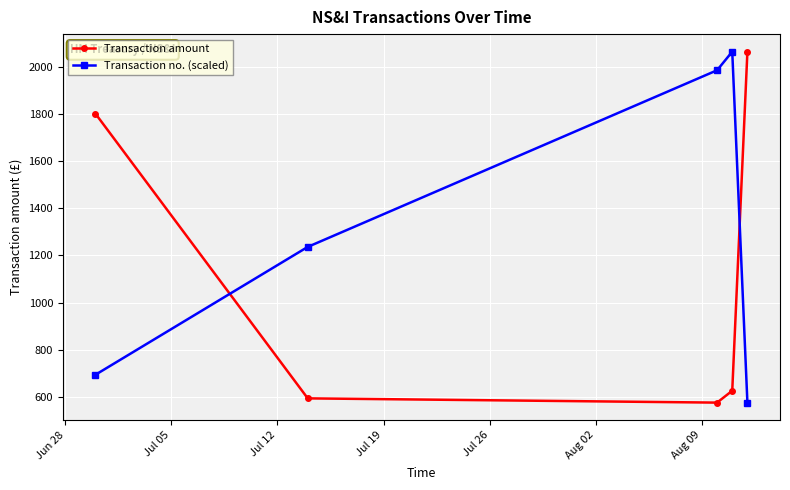

What is the highest value of the Transaction no. (scaled) series?

2063.0